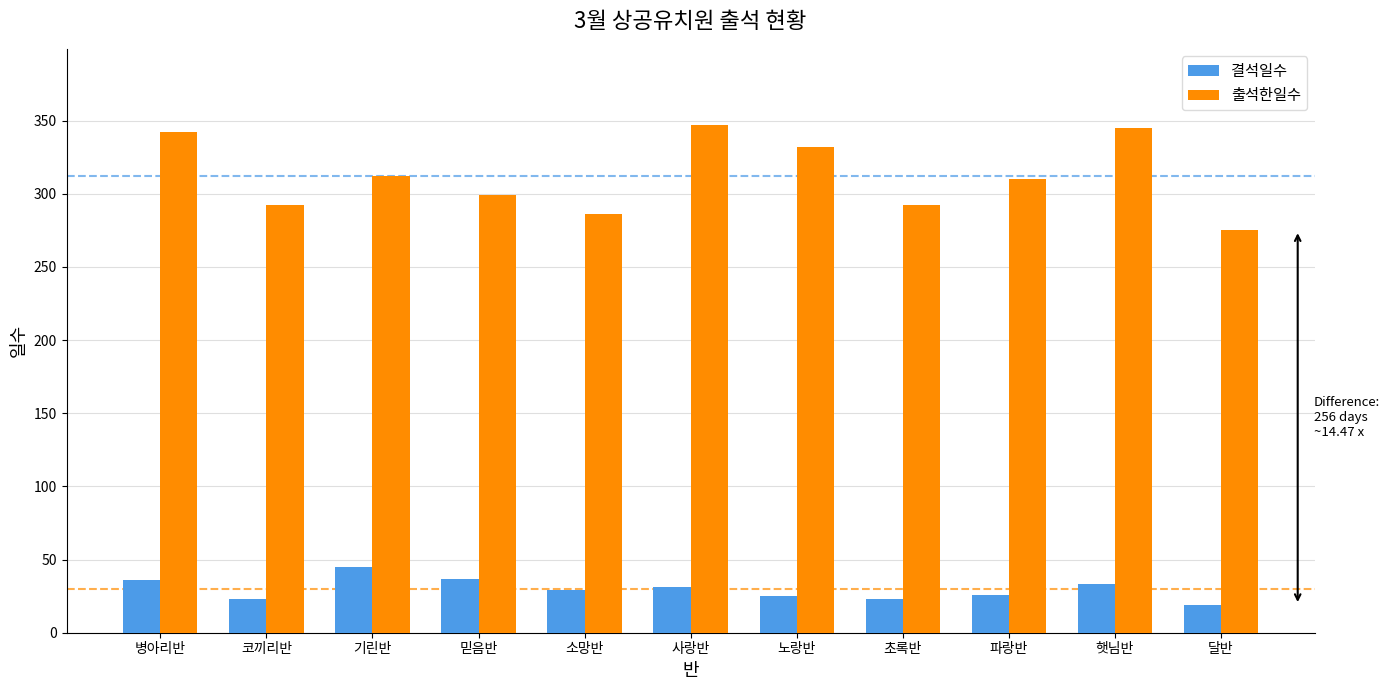

What is the total value across all series at 코끼리반?

315